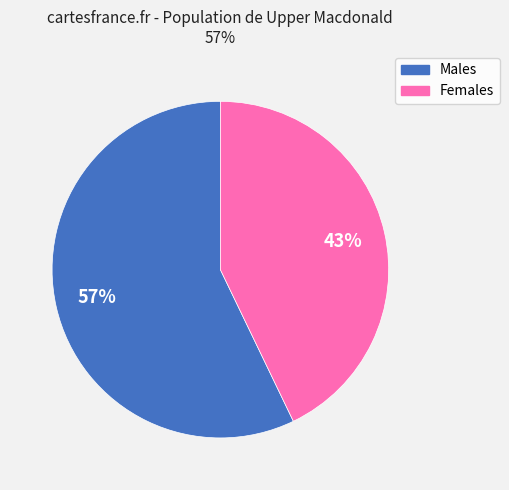

What is the largest slice in the pie chart?

Males